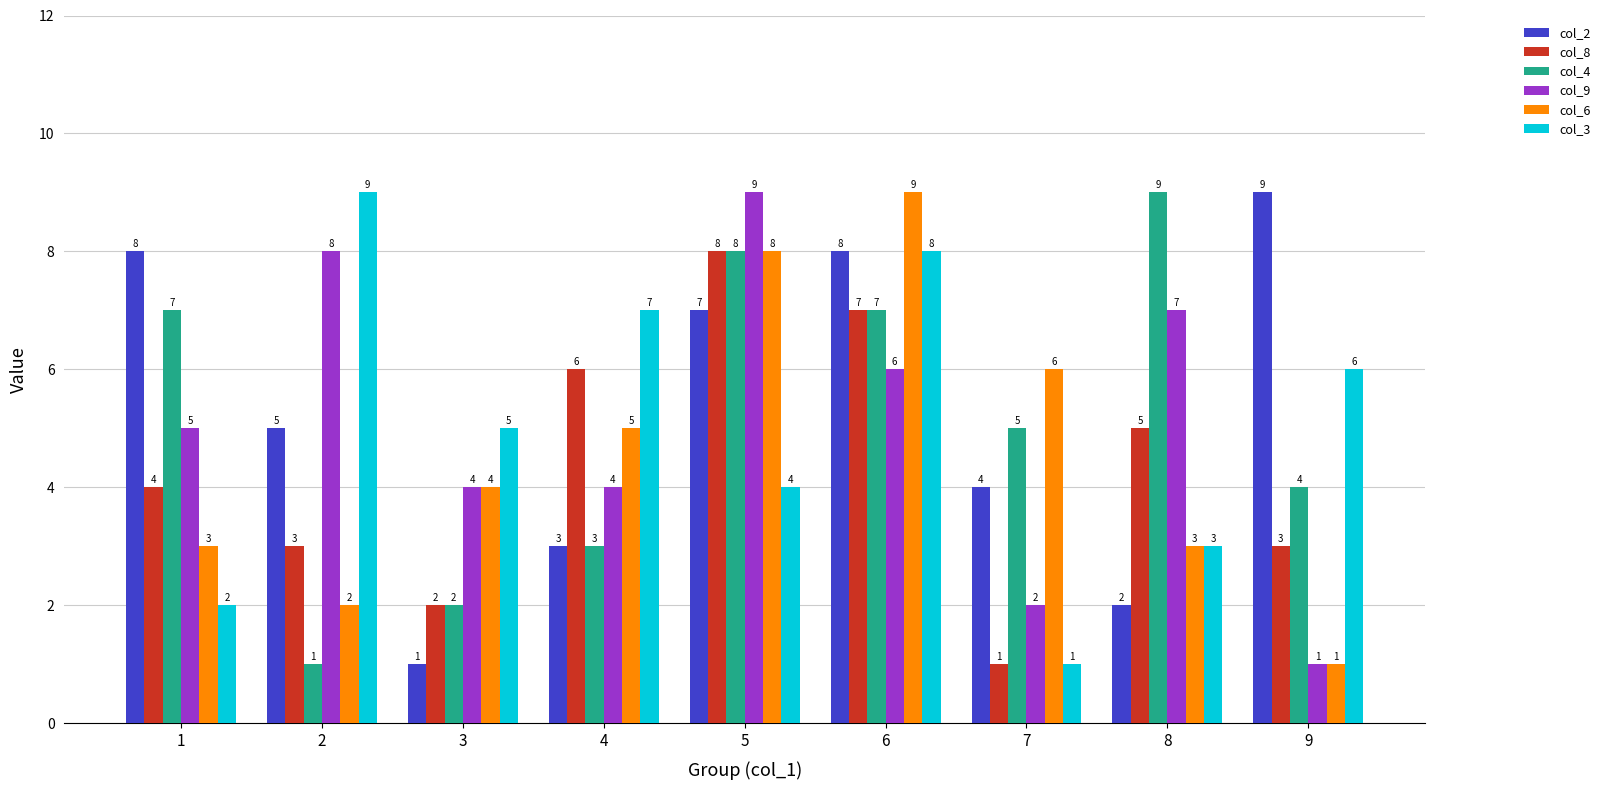

What is the average value of the col_9 series?

5